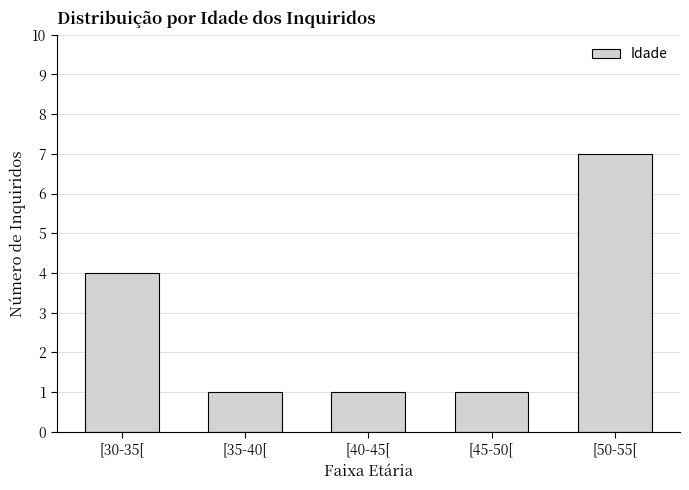

Reading left to right, extract all data points from this chart.

4	1	1	1	7